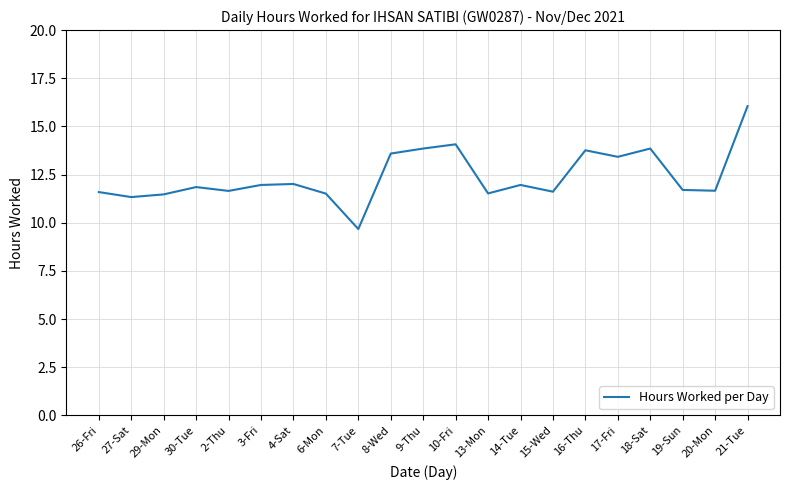

Which has a higher value, 18-Sat or 19-Sun?

18-Sat